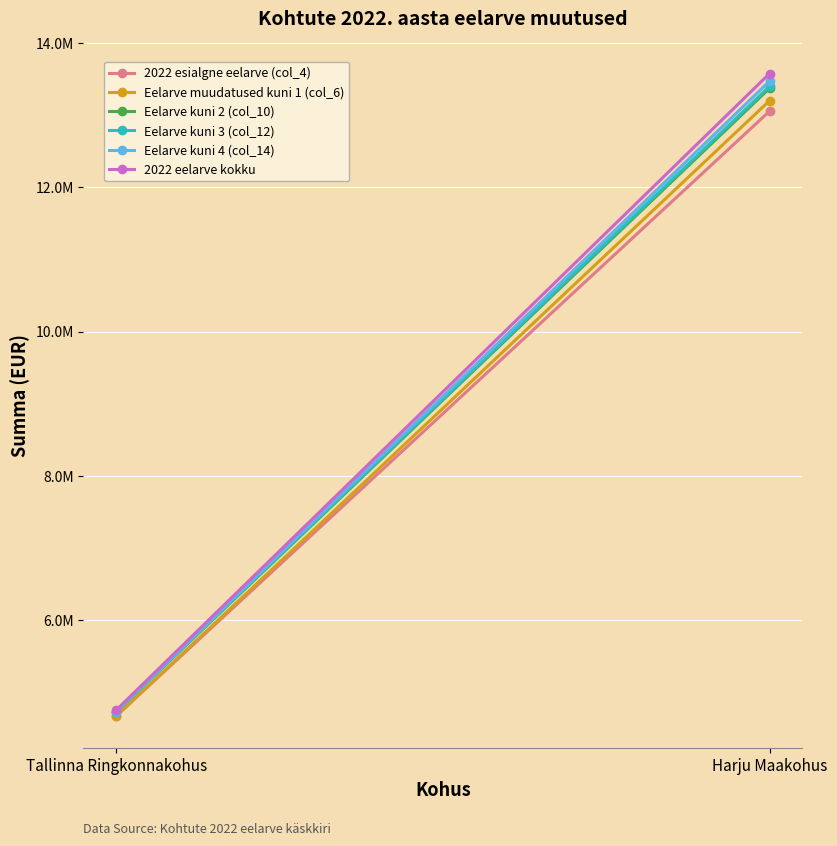

What are all the series names shown in the legend?

2022 esialgne eelarve (col_4), Eelarve muudatused kuni 1 (col_6), Eelarve kuni 2 (col_10), Eelarve kuni 3 (col_12), Eelarve kuni 4 (col_14), 2022 eelarve kokku